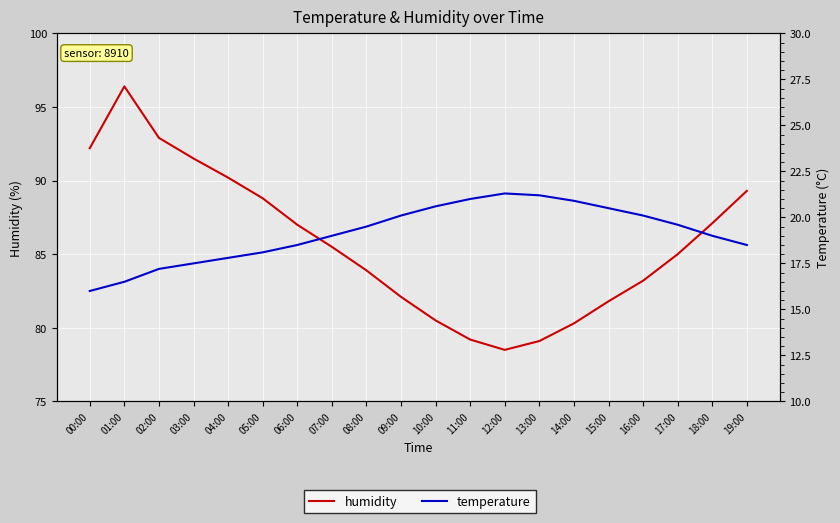

What is the sum of all temperature values?

382.9